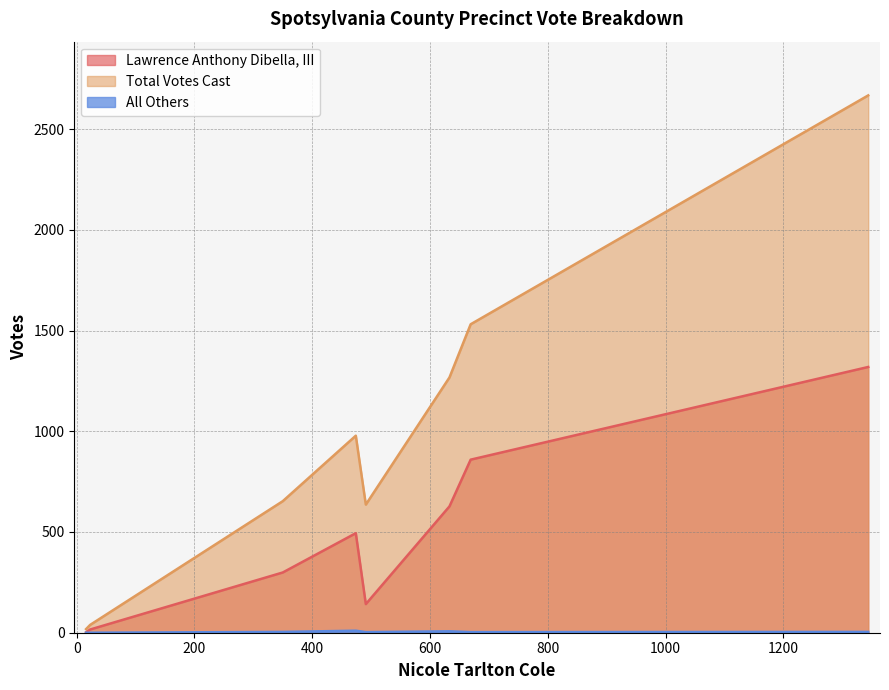

What is the label of the 4th point from the right?

491